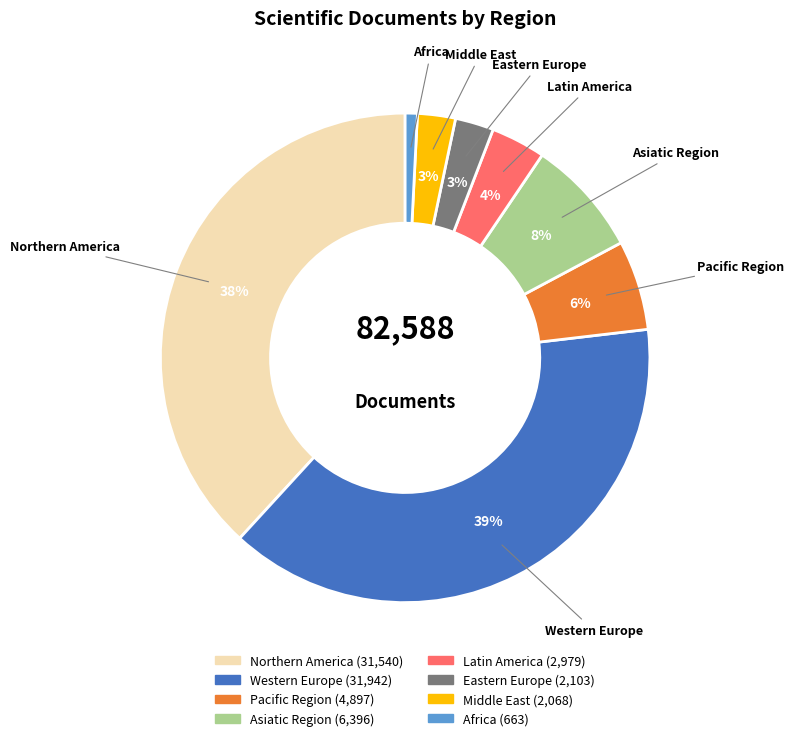

Does any single category account for the majority?

No